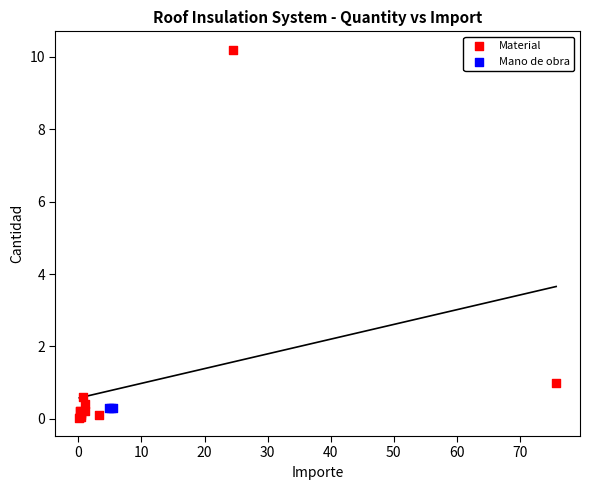

Which series reaches the maximum Y coordinate?

Material